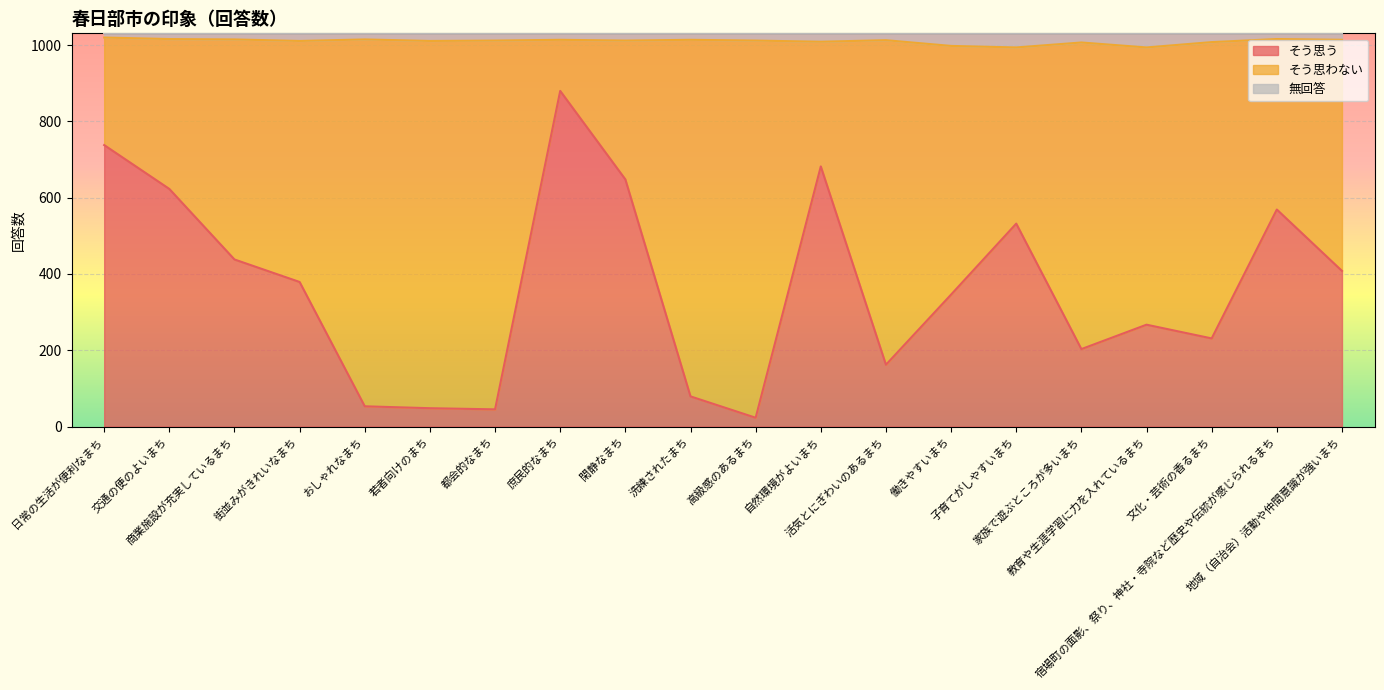

What is the smallest value displayed?

23